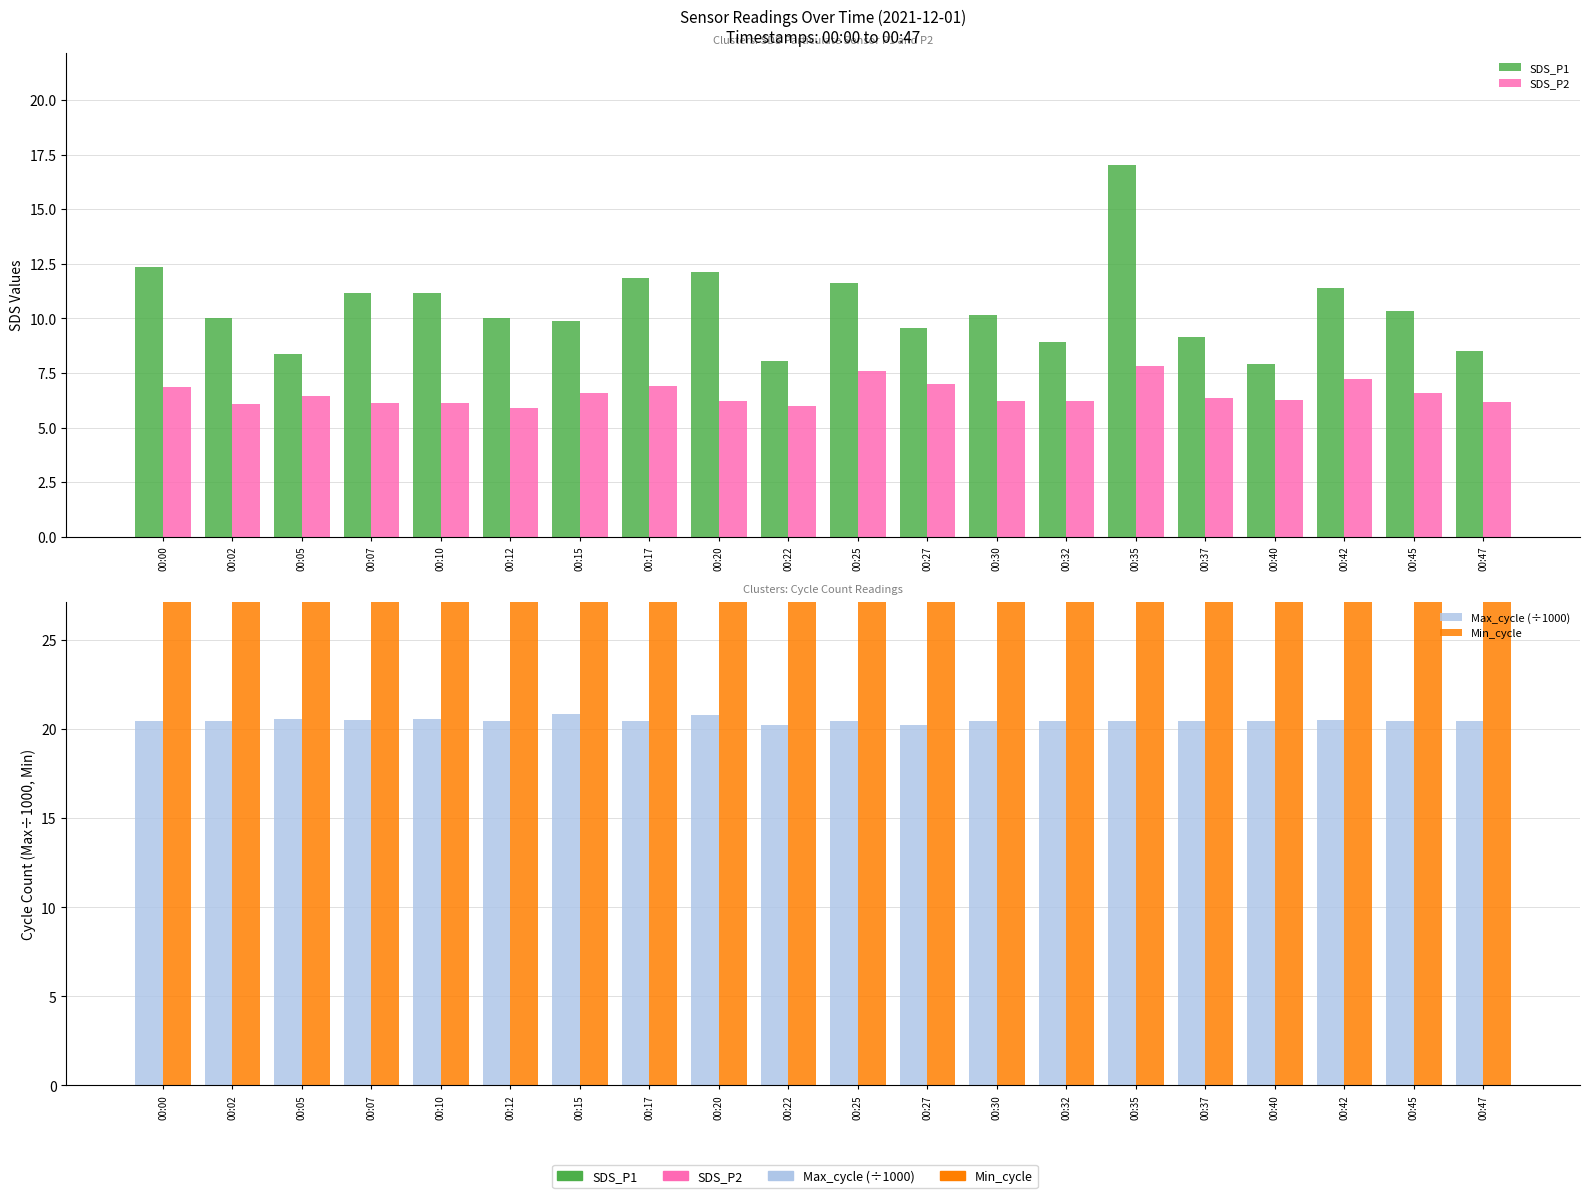

Is the value of Min_cycle at 00:35 greater than the value of SDS_P1 at 00:07?

Yes